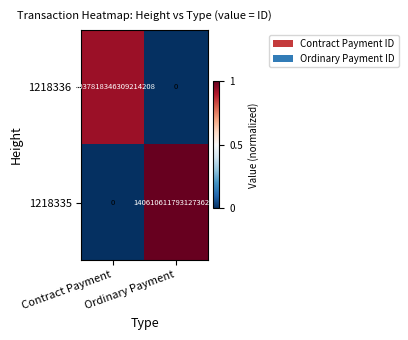

Which series has the widest spread of values?

1218335